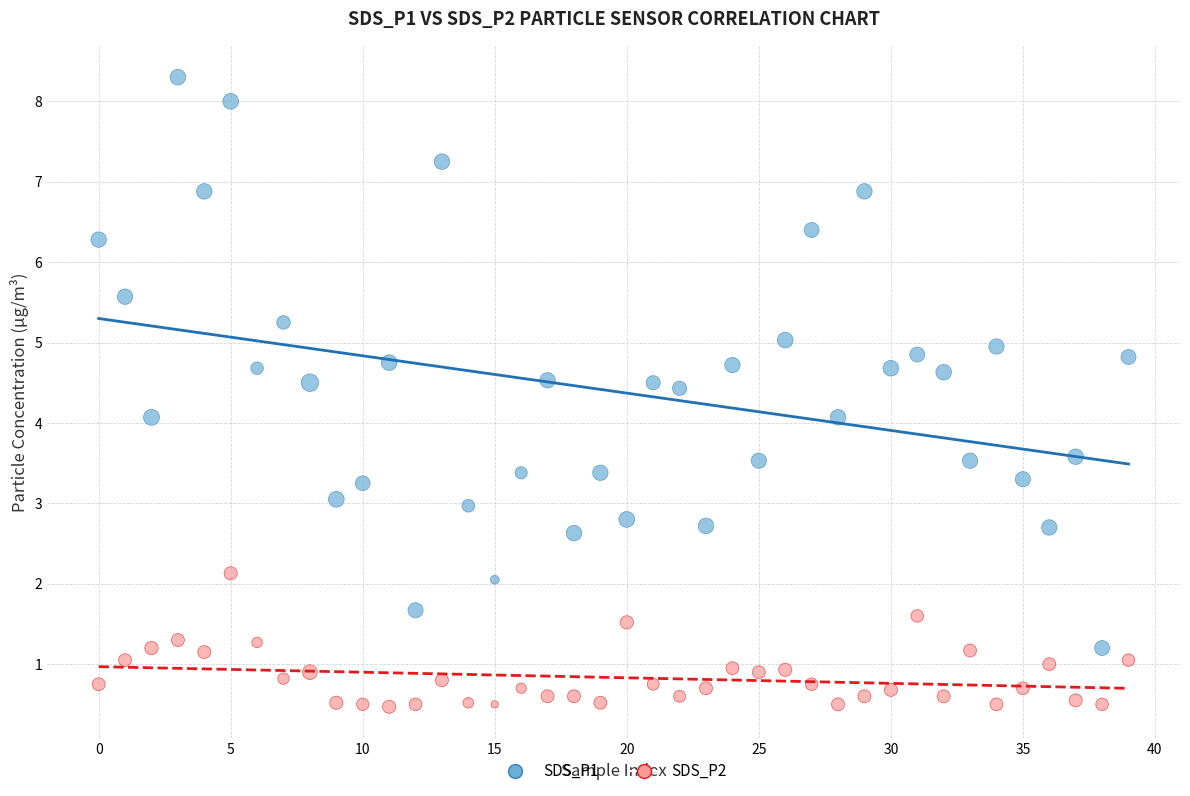

Which series contains the lowest Y value?

SDS_P2